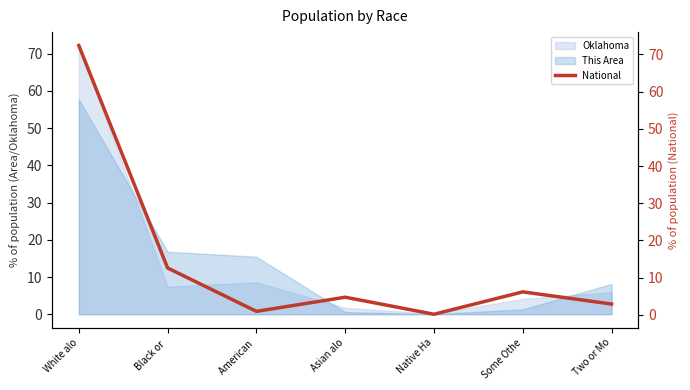

What is the sum of the values at Asian alo and Some Othe?

10.9